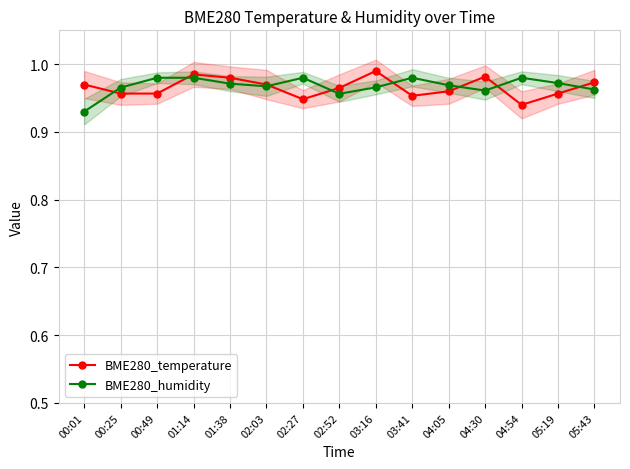

What is the label of the 15th point from the right?

00:01